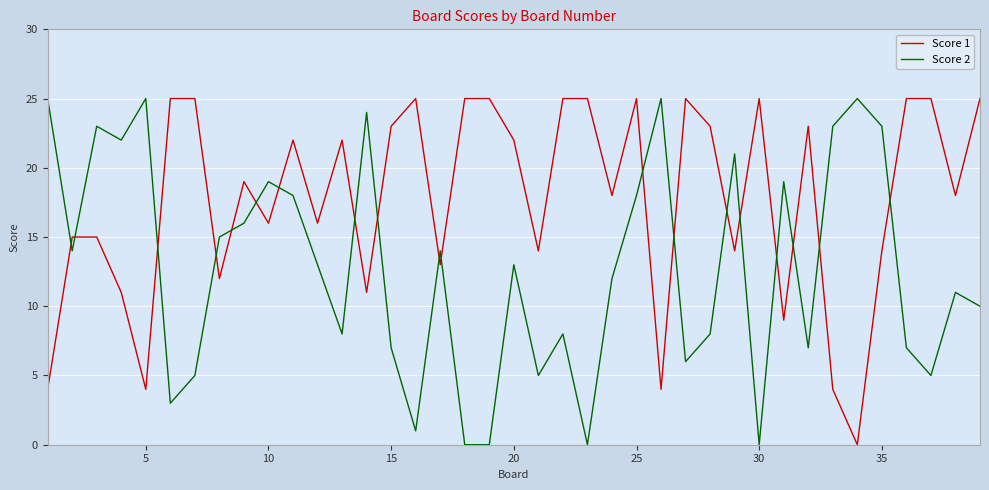

List the series in order of their overall mean, lowest first.

Score 2, Score 1